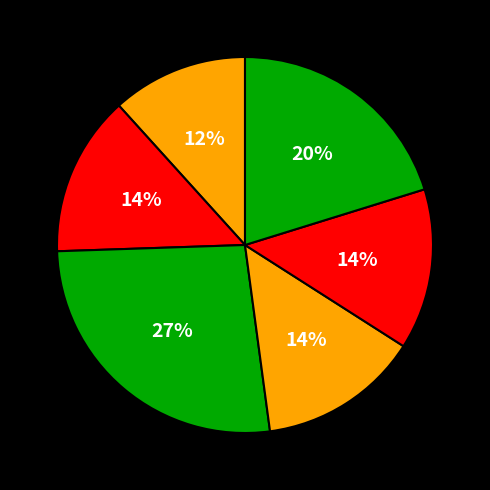

To the nearest percent, what is the average slice percentage?

17%